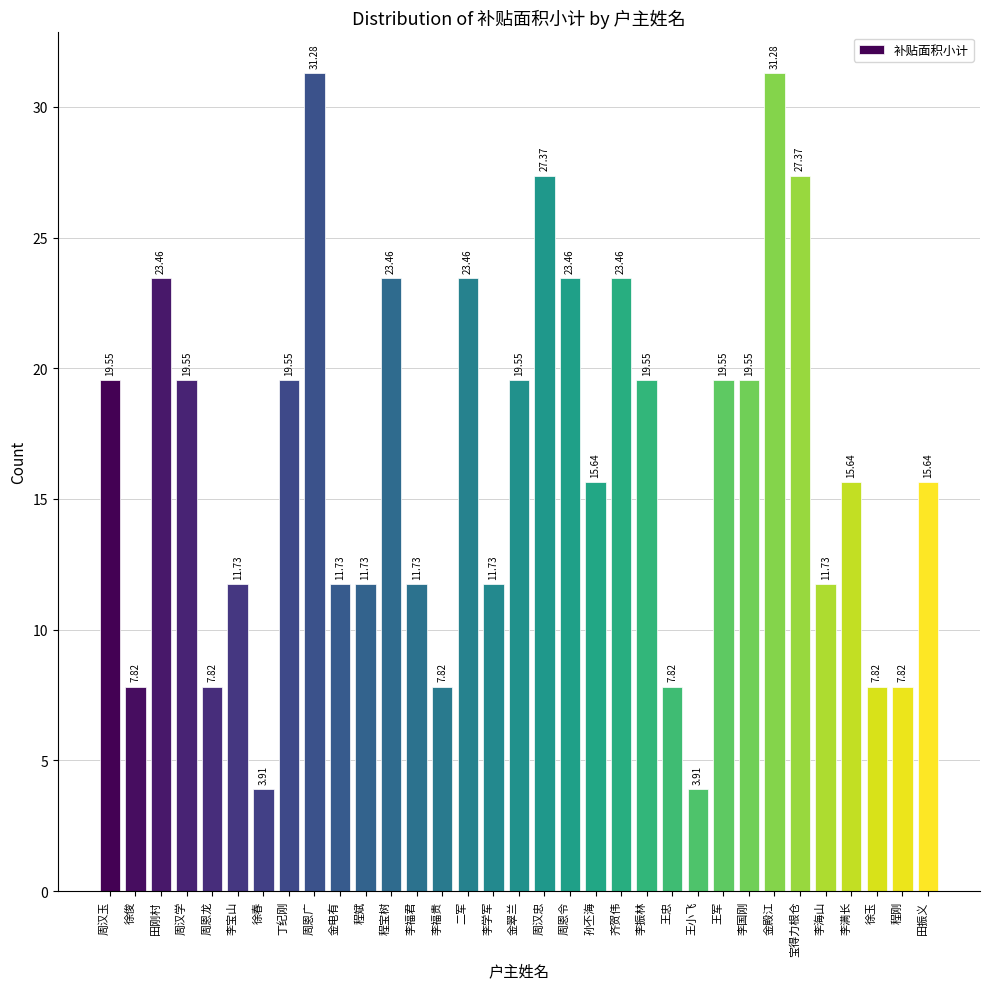

The value at 周汉玉 is 26.3. True or false?

False